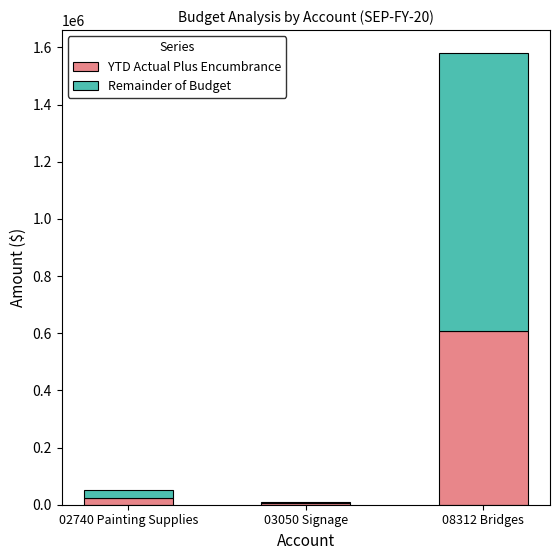

Count the number of categories in the chart.

3